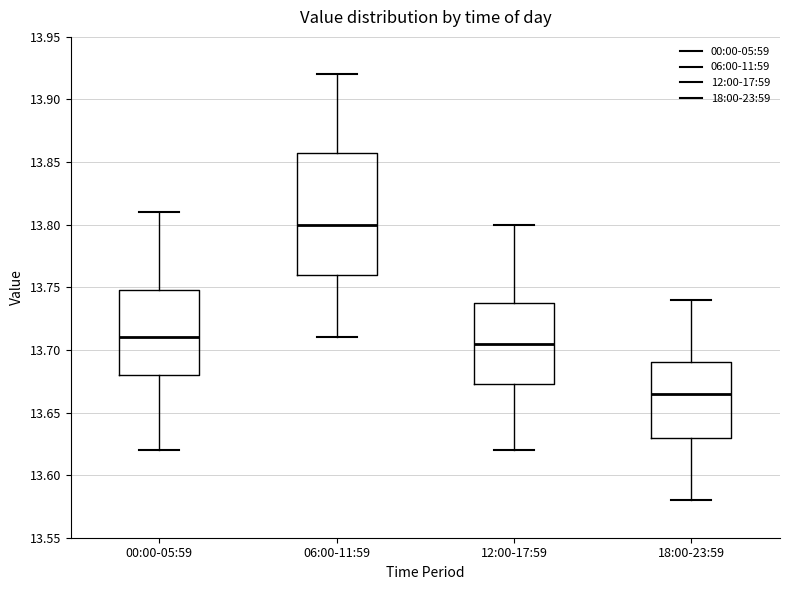

Where does the median line of the box for 12:00-17:59 sit on the y-axis? The values are not printed on the chart, so give them approximately, as read against the axis.

13.705